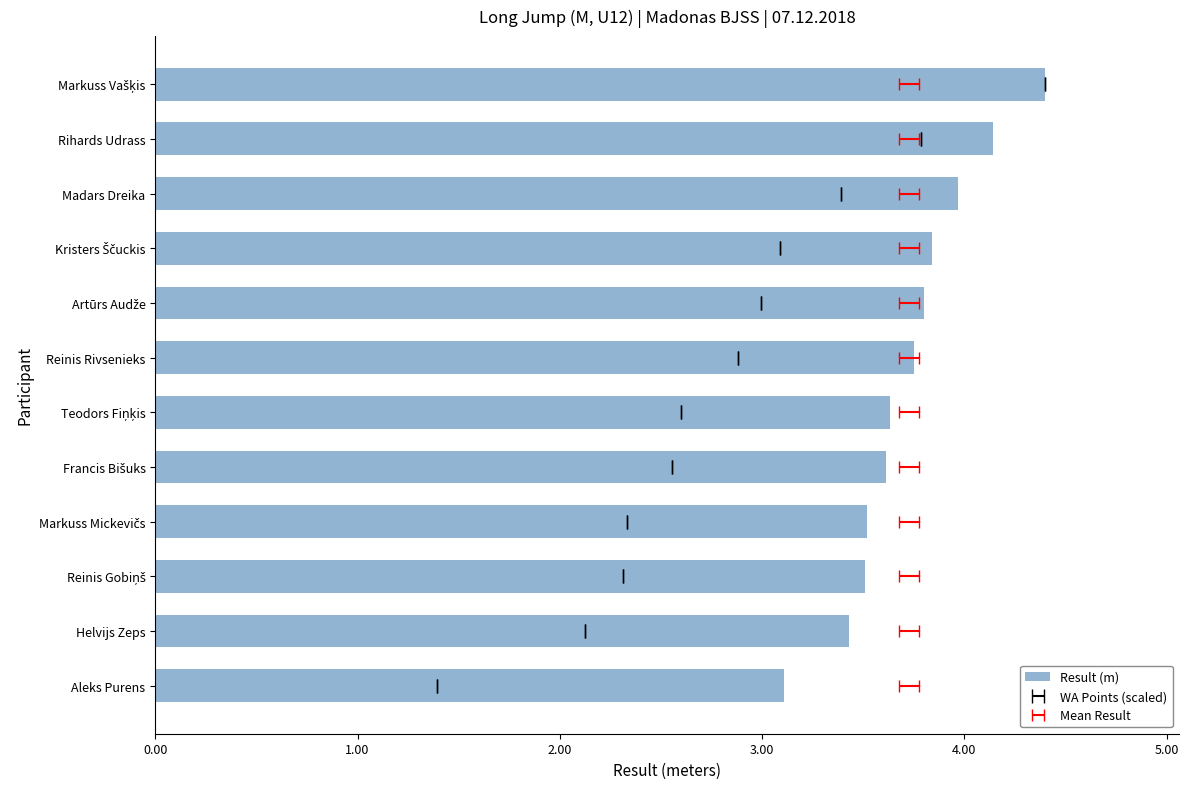

What is the difference between the second highest and second lowest values?

0.7